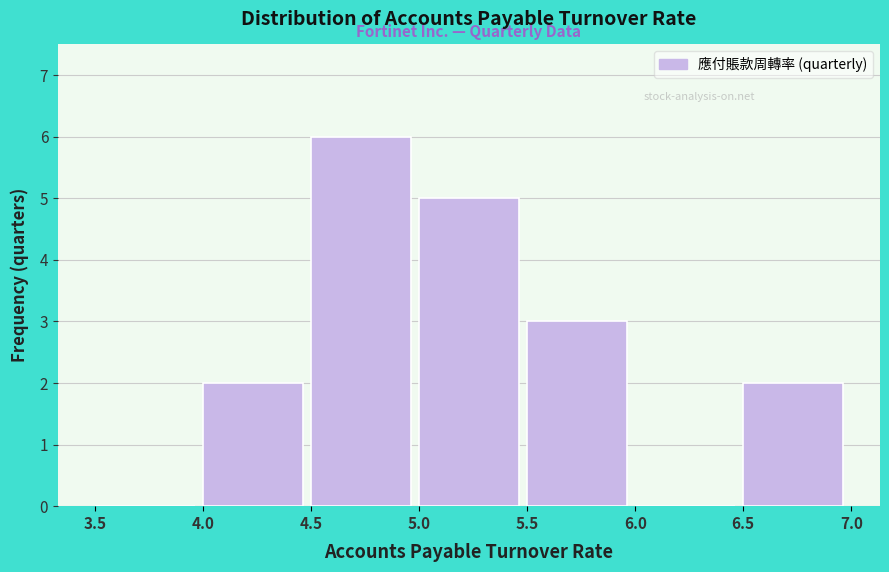

Reading left to right, list every bar in this chart as the range it spans on the x-axis followed by its height. The values are not printed on the chart, so give them approximately, as read against the axis.

3.5 to 4.0: 0
4.0 to 4.5: 2
4.5 to 5.0: 6
5.0 to 5.5: 5
5.5 to 6.0: 3
6.0 to 6.5: 0
6.5 to 7.0: 2